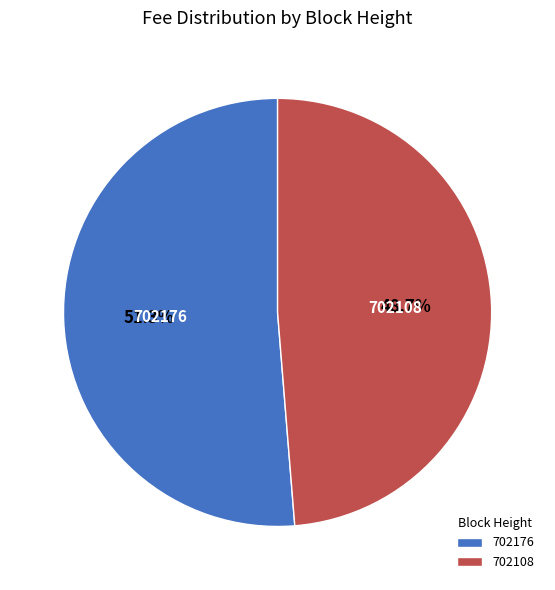

Is it true that 702176 is 51% of the pie?

True